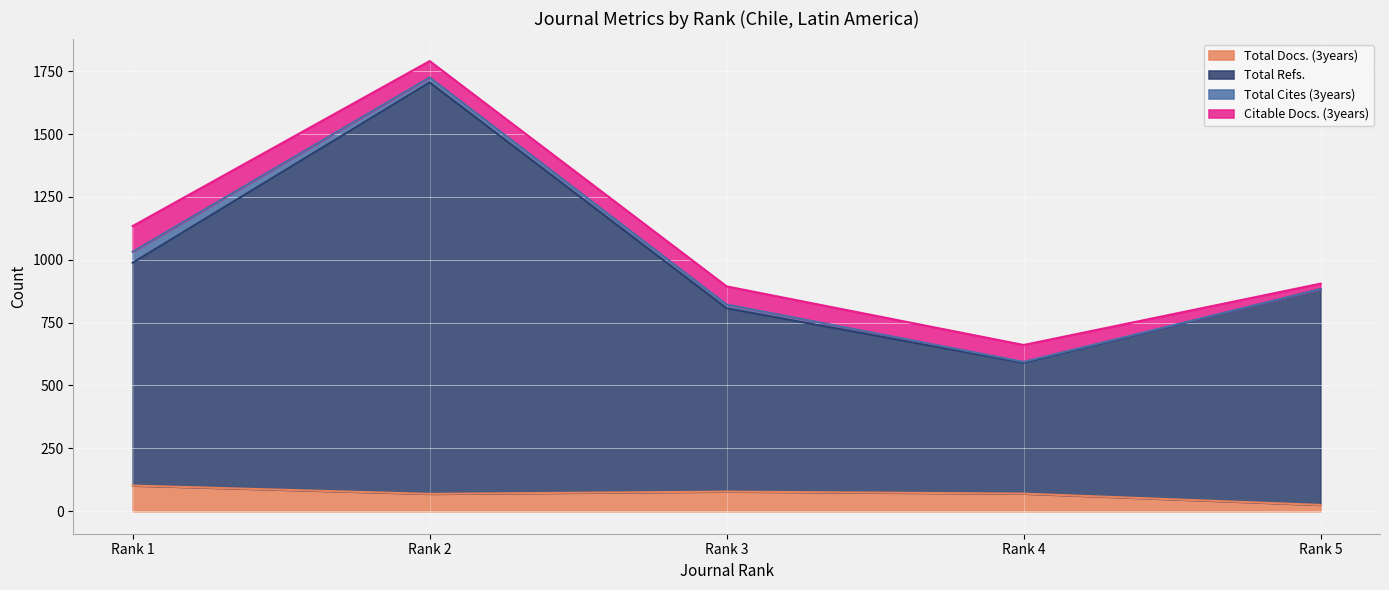

At which category does Total Refs. reach its first local peak?

Rank 2